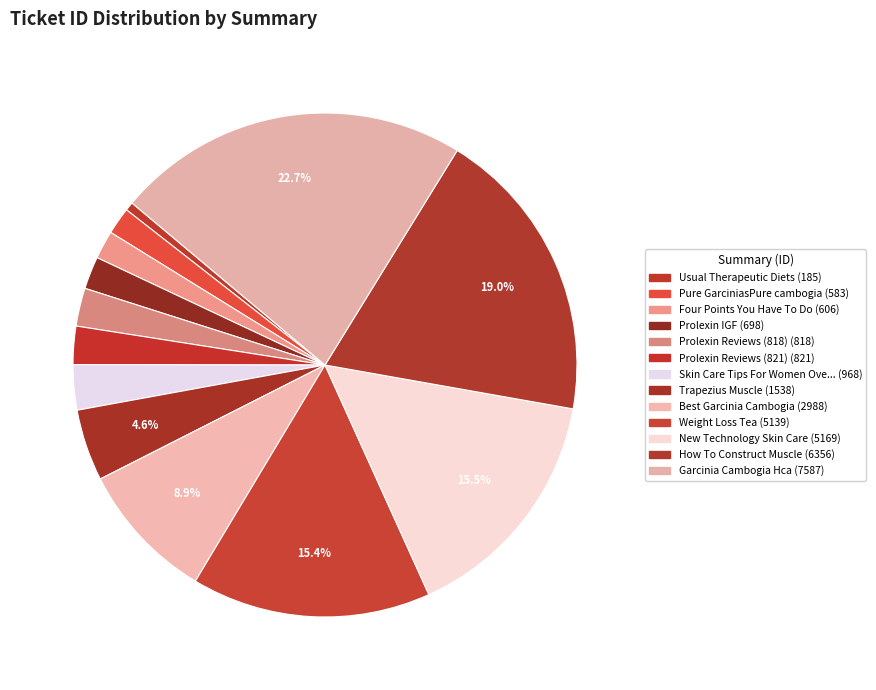

Is there any slice that represents more than half of the pie?

No